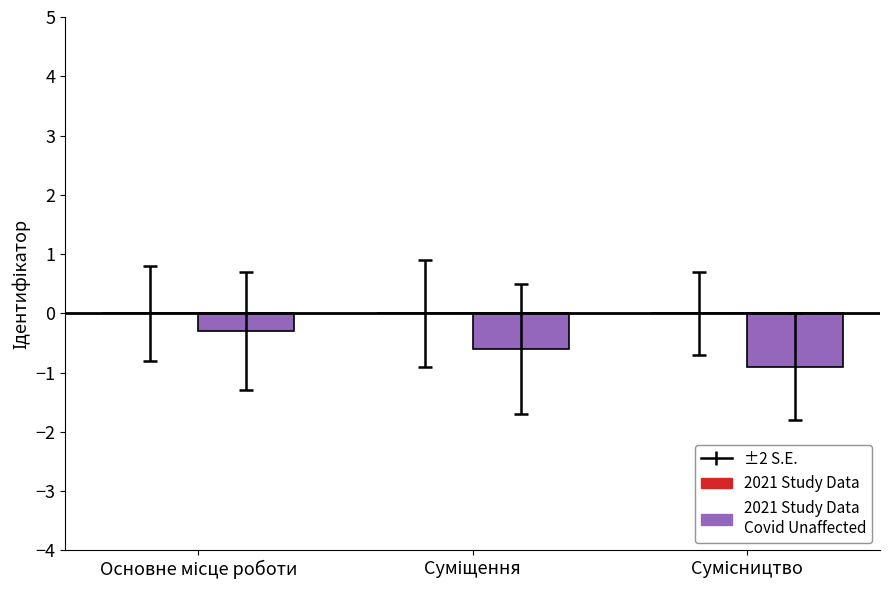

What is the value of the 3rd bar from the left?

-0.9